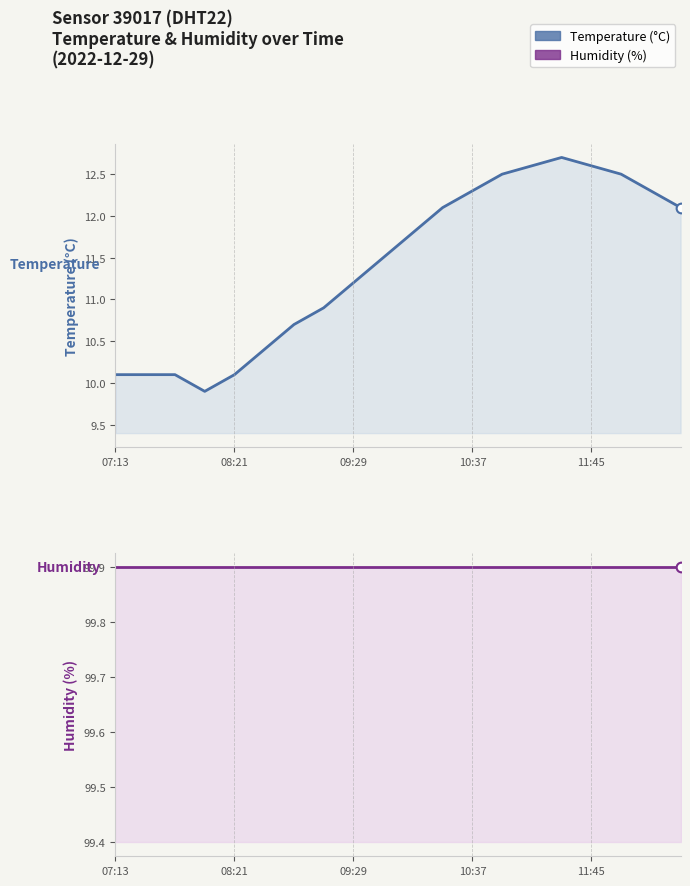

What is the average value of the temperature series?

11.4